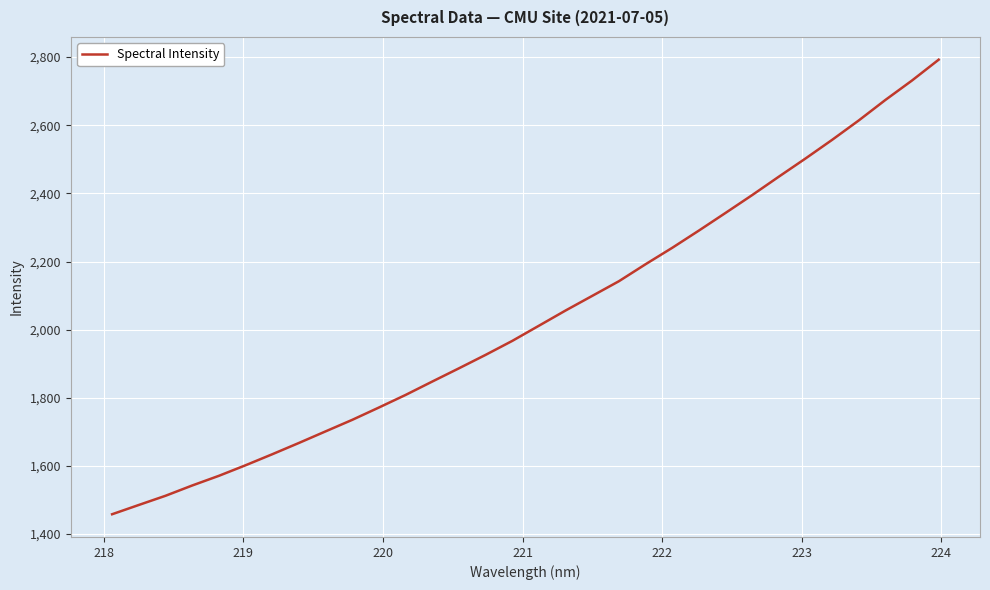

What is the minimum value shown in the chart?

1458.2